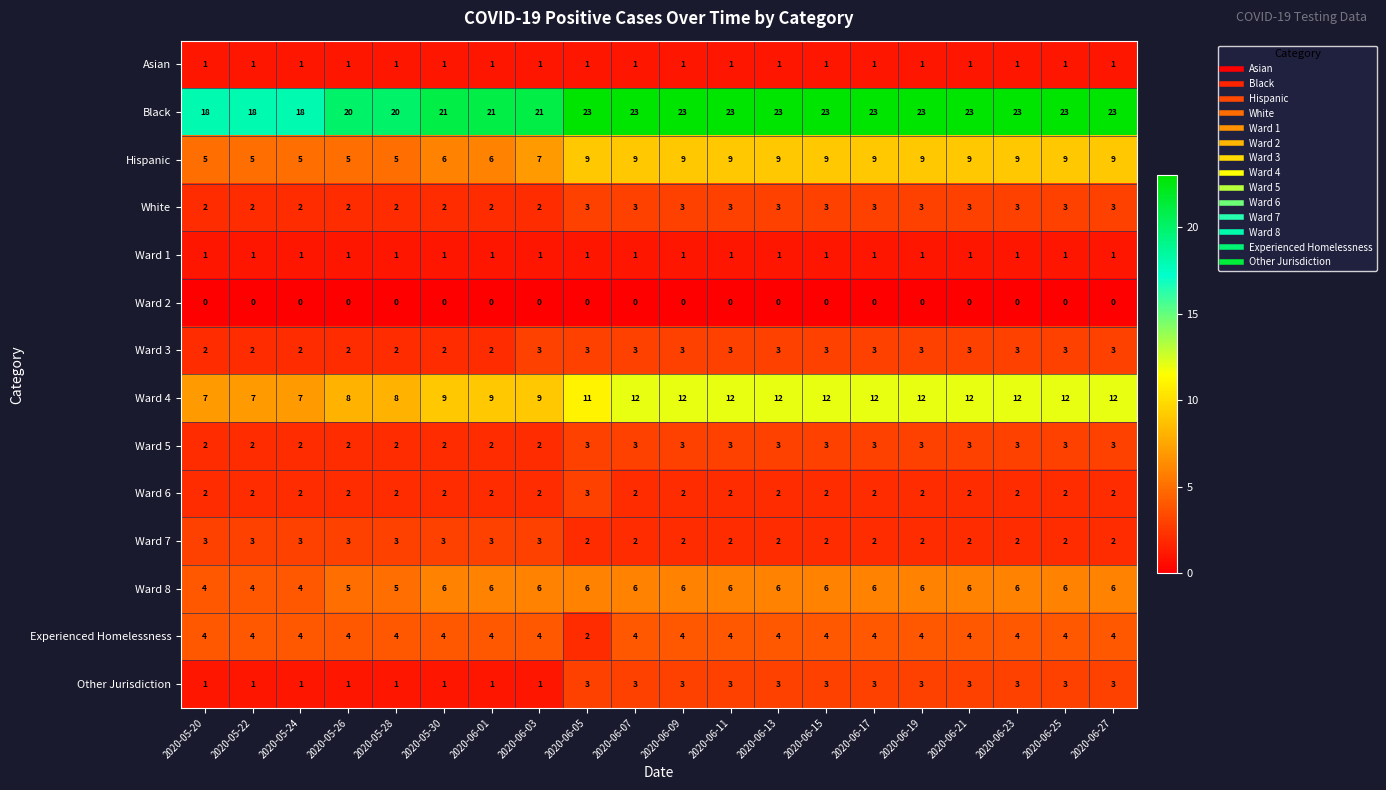

What is the greatest value displayed?

23